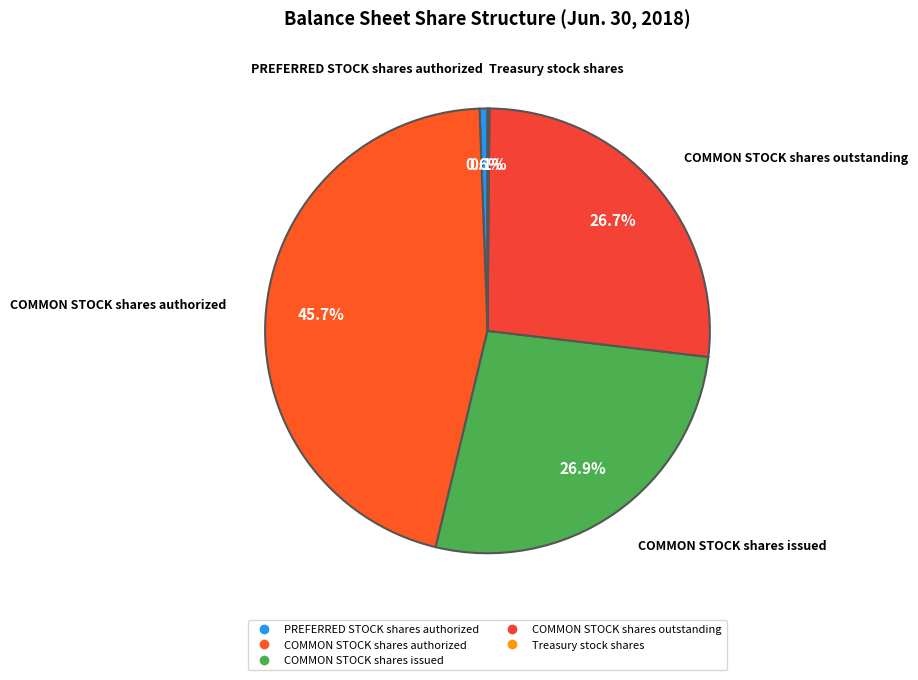

To the nearest percent, what is the average slice percentage?

20%